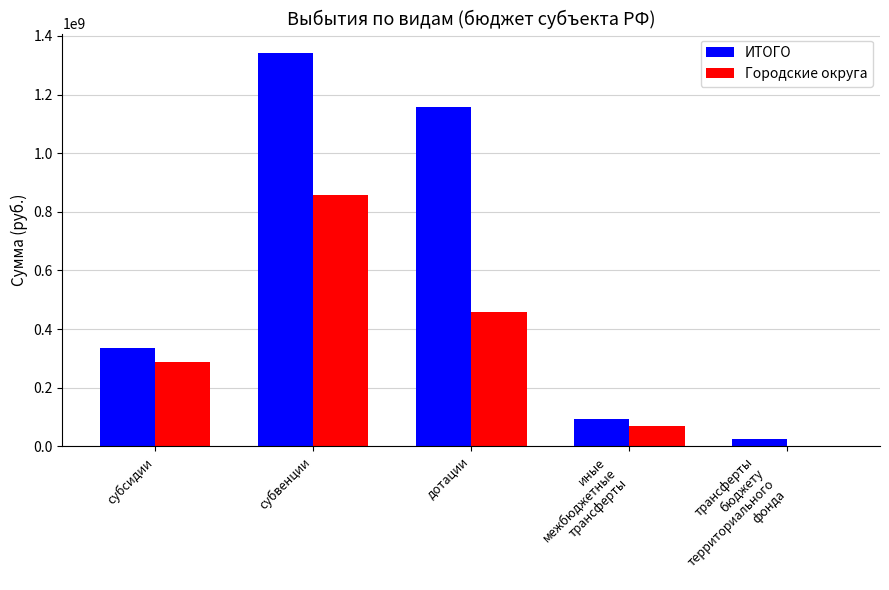

True or false: ИТОГО has a value of 334967761.1 at субсидии.

True